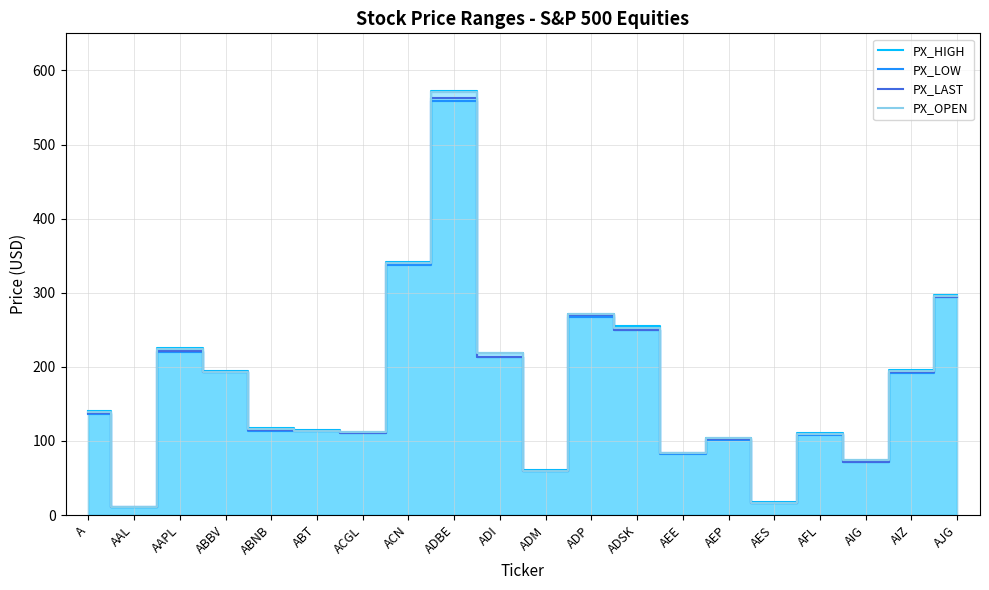

What are all the series names shown in the legend?

PX_HIGH, PX_LOW, PX_LAST, PX_OPEN